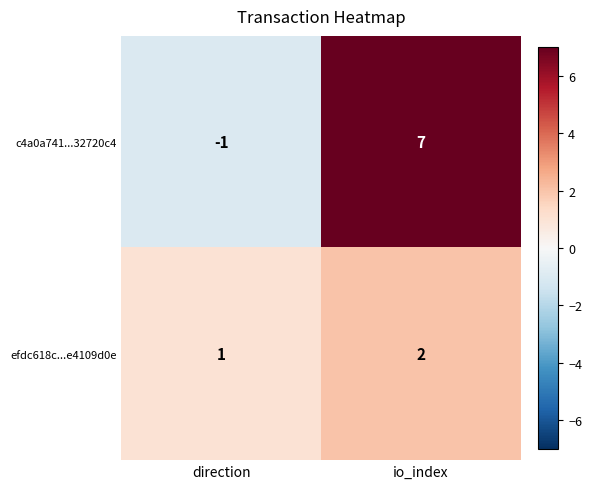

The value of c4a0a741...32720c4 at io_index is 7. True or false?

True